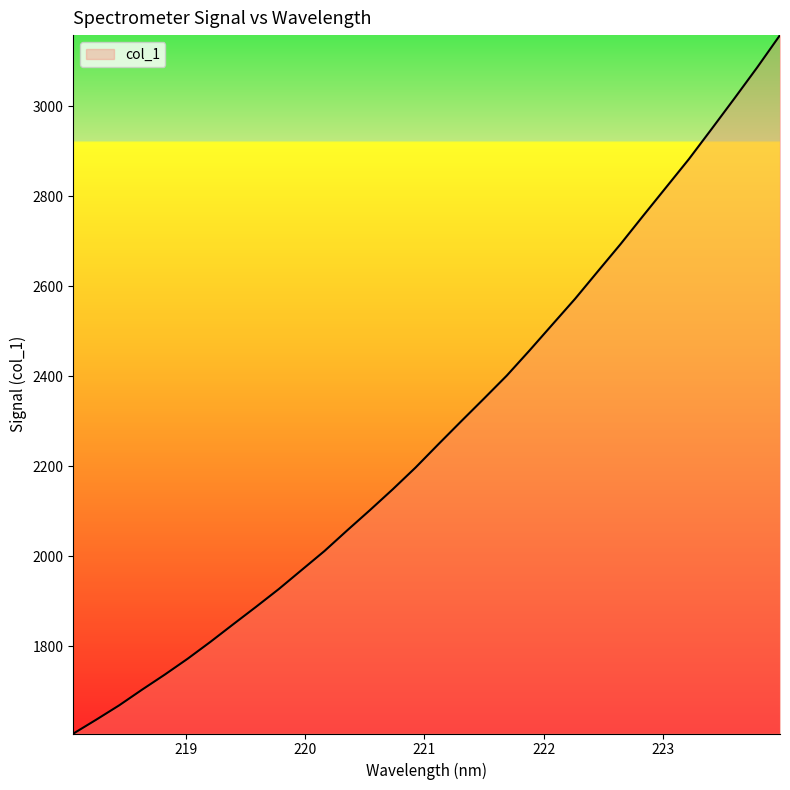

What is the difference between the maximum and minimum values?

1551.8